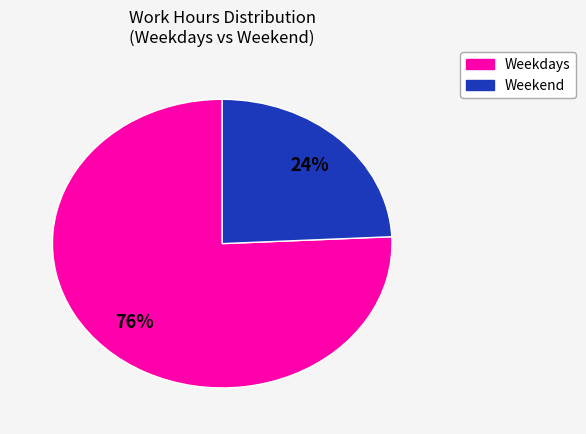

To the nearest percent, what is the average slice percentage?

50%